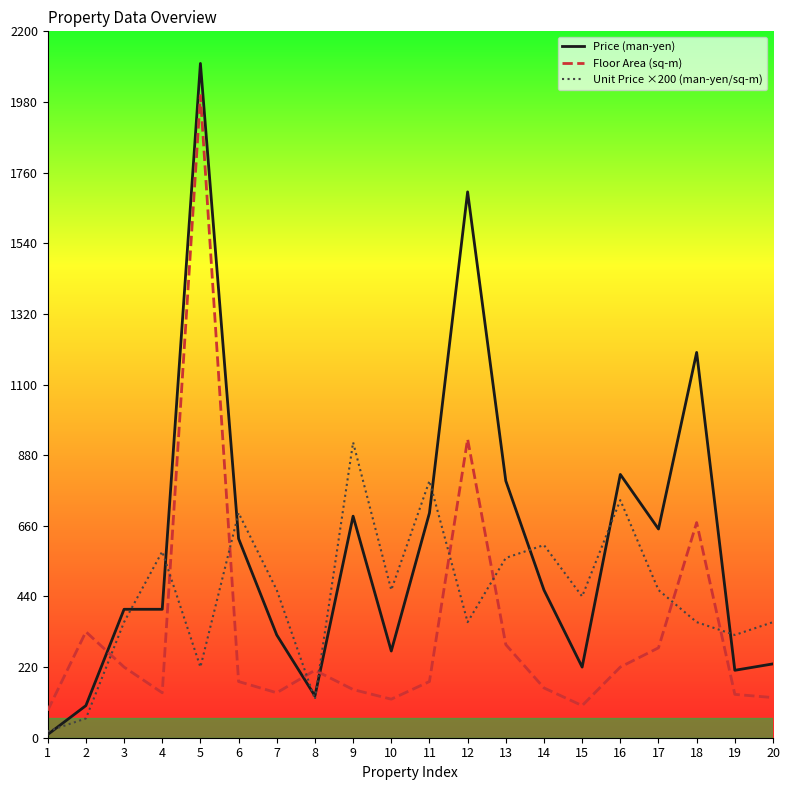

What is the average value of the Price (man-yen) series?

601.5